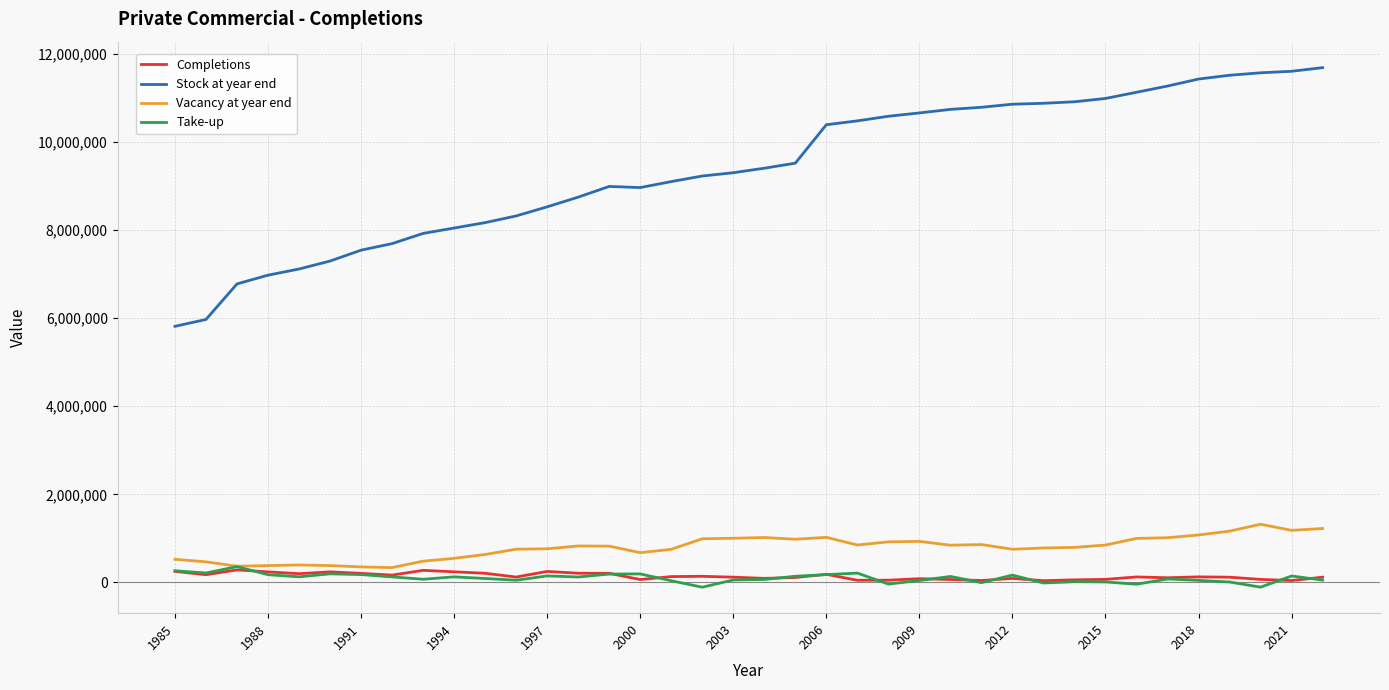

What is the lowest value of the Stock at year end series?

5817100